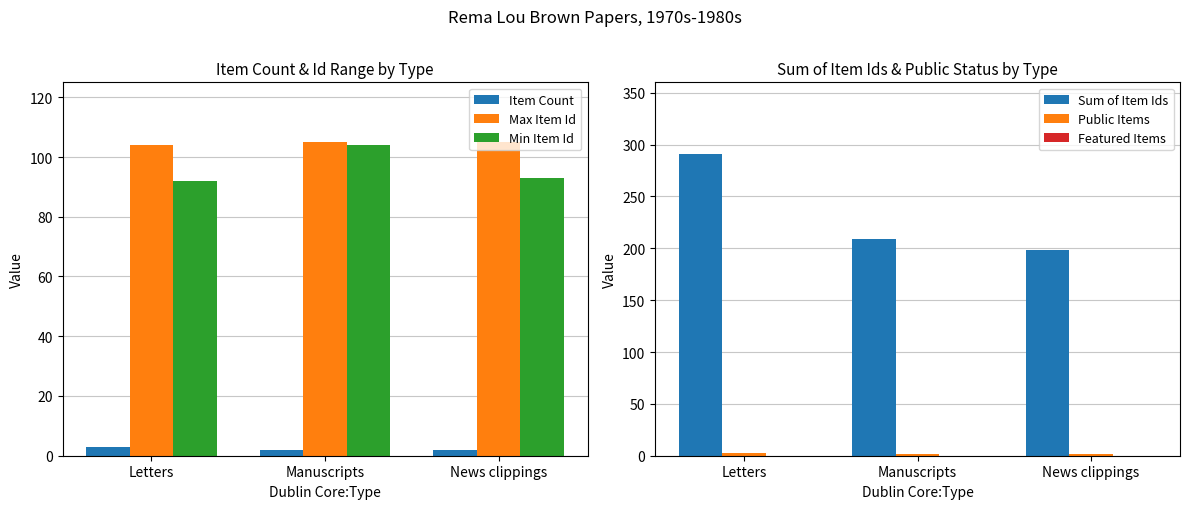

What is the average value of the Min Item Id series?

96